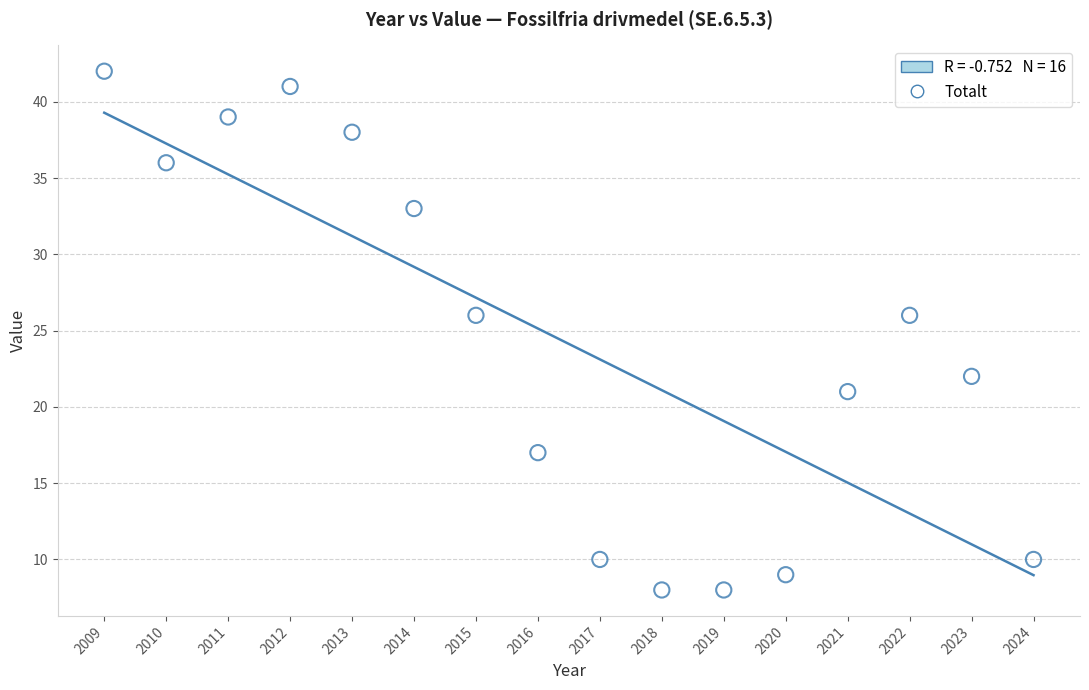

What is the range of X values (max minus min)?

15